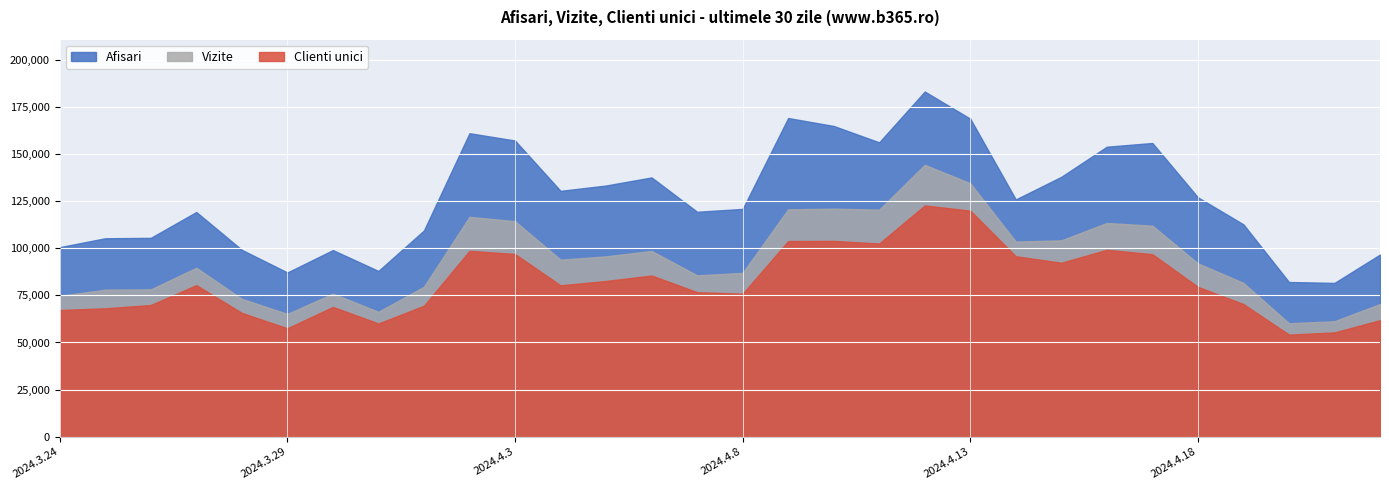

How many values in the Vizite series exceed 91976?

14